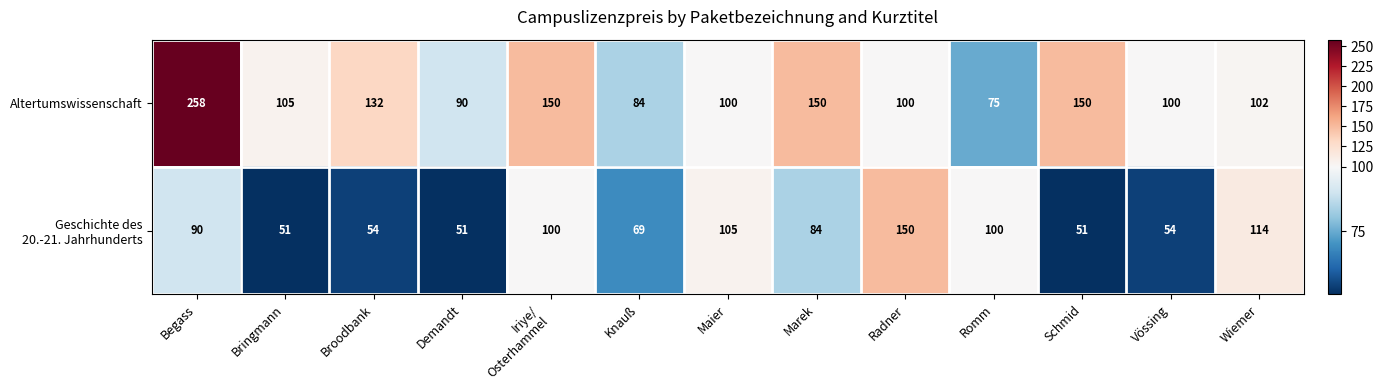

How many series are shown in this chart?

2